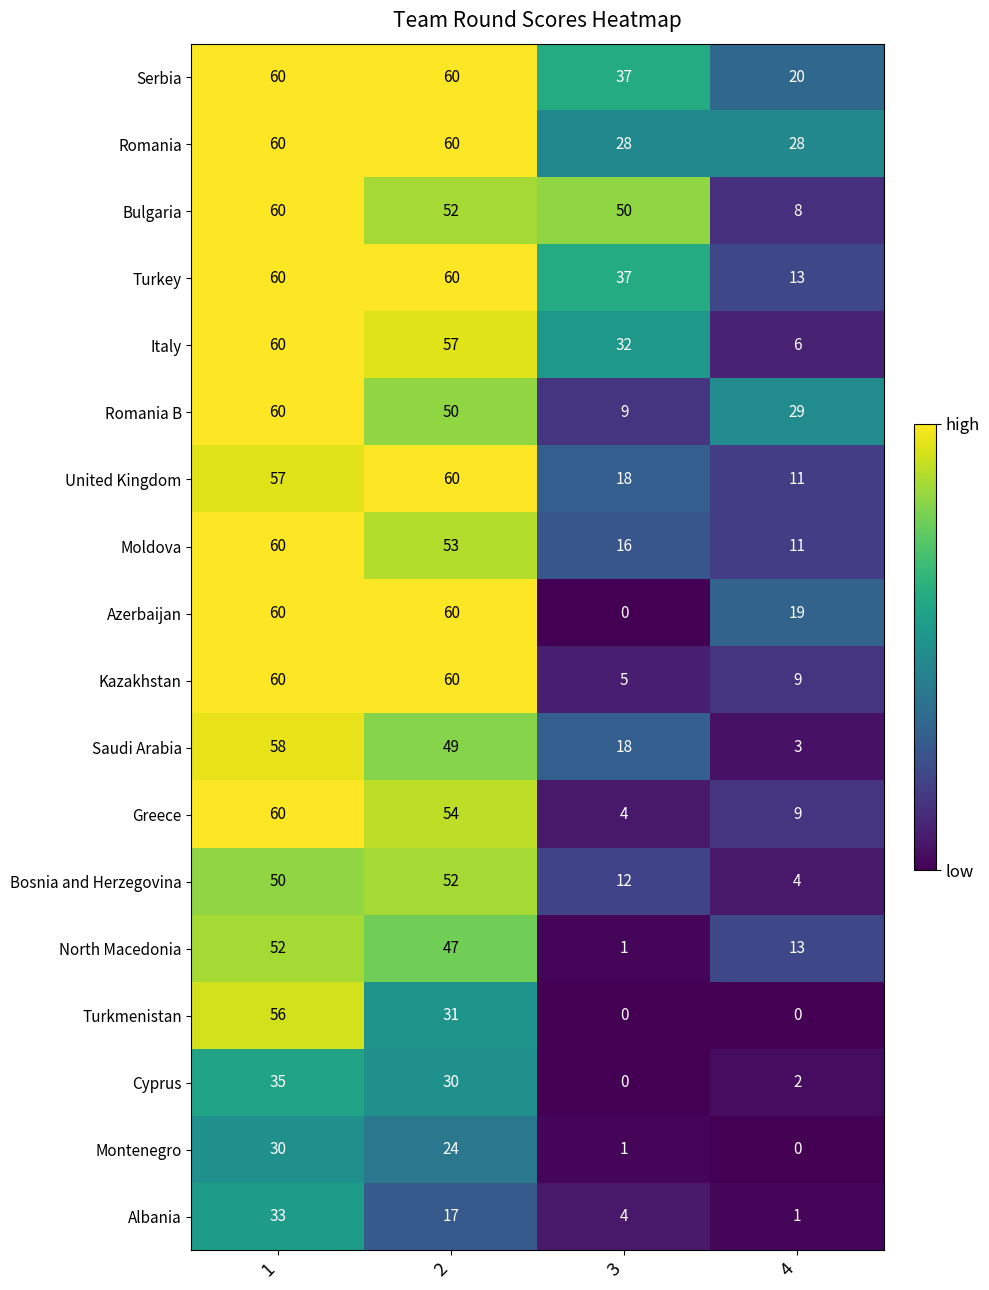

Is it true that Turkmenistan equals 38 at 3?

False